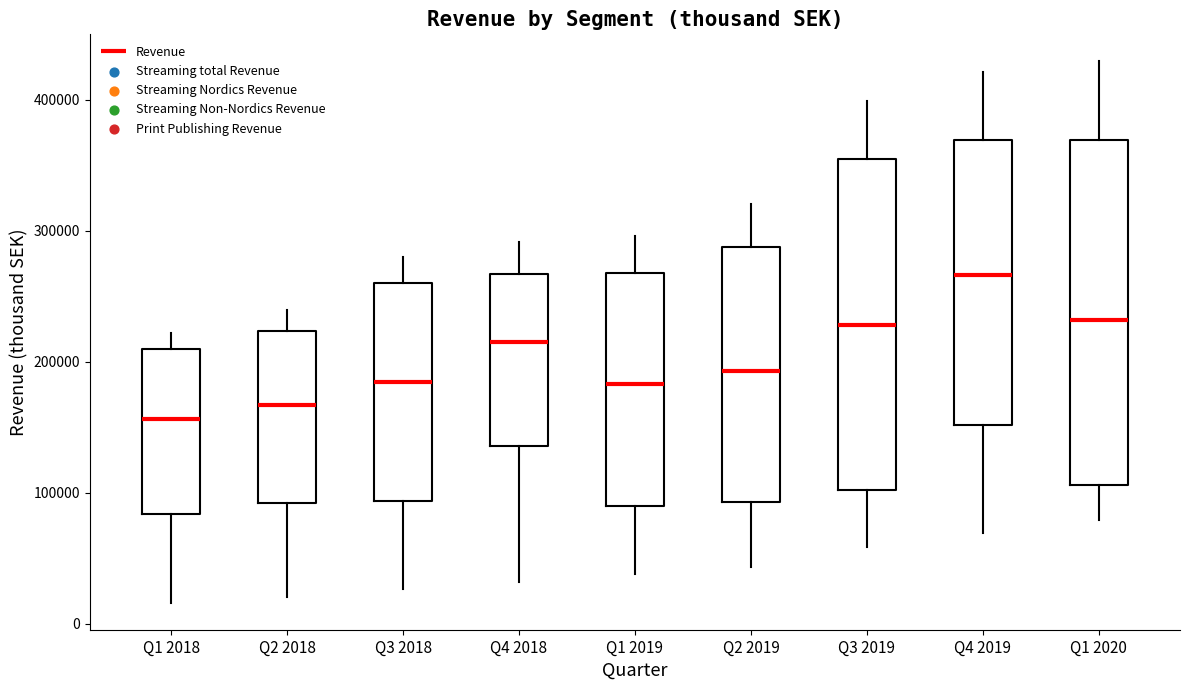

Reading left to right, read every box against the y-axis: the position of its median line, the range the box covers, and the ends of its whiskers. The values are not printed on the chart, so give them approximately, as read against the axis.

Q1 2018: median 160000, box 80000 to 210000, whiskers 20000 to 220000
Q2 2018: median 170000, box 90000 to 220000, whiskers 20000 to 240000
Q3 2018: median 180000, box 90000 to 260000, whiskers 30000 to 280000
Q4 2018: median 210000, box 140000 to 270000, whiskers 30000 to 290000
Q1 2019: median 180000, box 90000 to 270000, whiskers 40000 to 300000
Q2 2019: median 190000, box 90000 to 290000, whiskers 40000 to 320000
Q3 2019: median 230000, box 100000 to 360000, whiskers 60000 to 400000
Q4 2019: median 270000, box 150000 to 370000, whiskers 70000 to 420000
Q1 2020: median 230000, box 110000 to 370000, whiskers 80000 to 430000